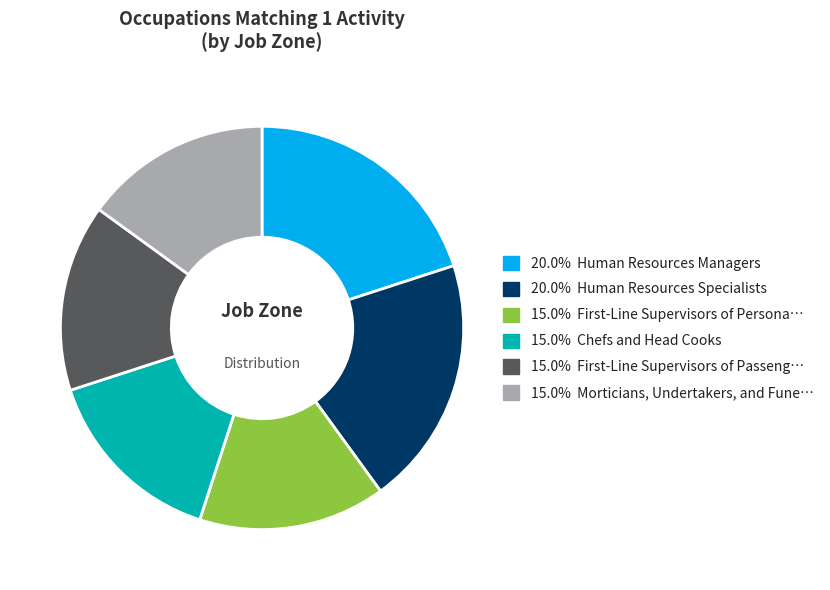

Does any single category account for the majority?

No